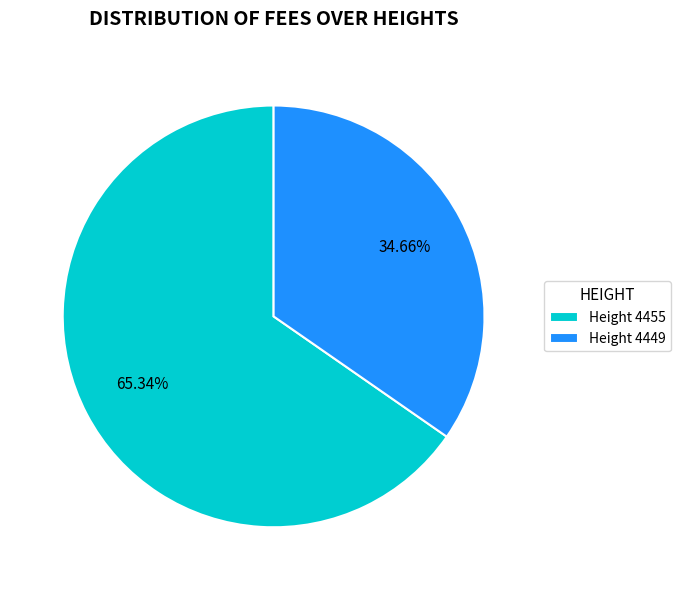

Combined, do Height 4455 and Height 4449 account for over 50%?

Yes